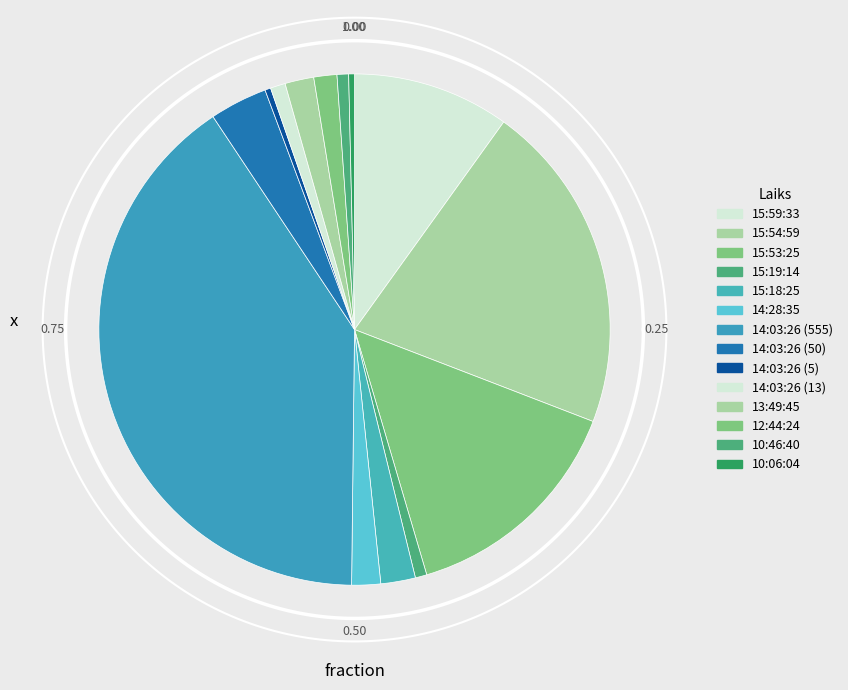

Is there any slice that represents more than half of the pie?

No